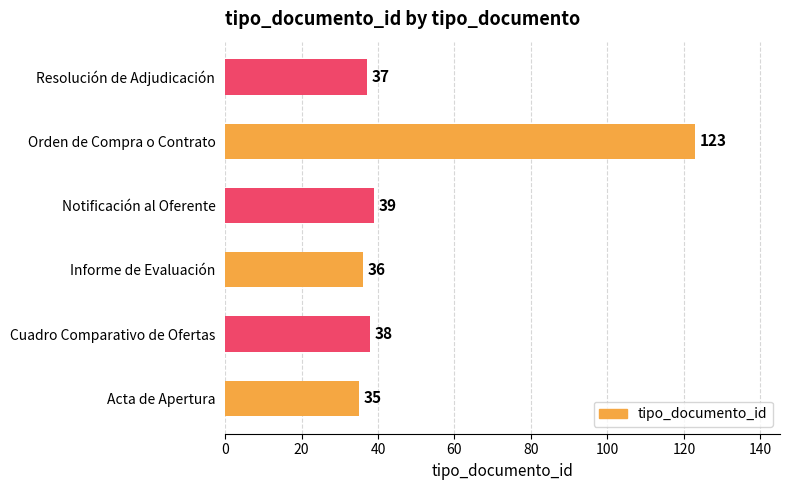

What is the change in value from Informe de Evaluación to Notificación al Oferente?

+3